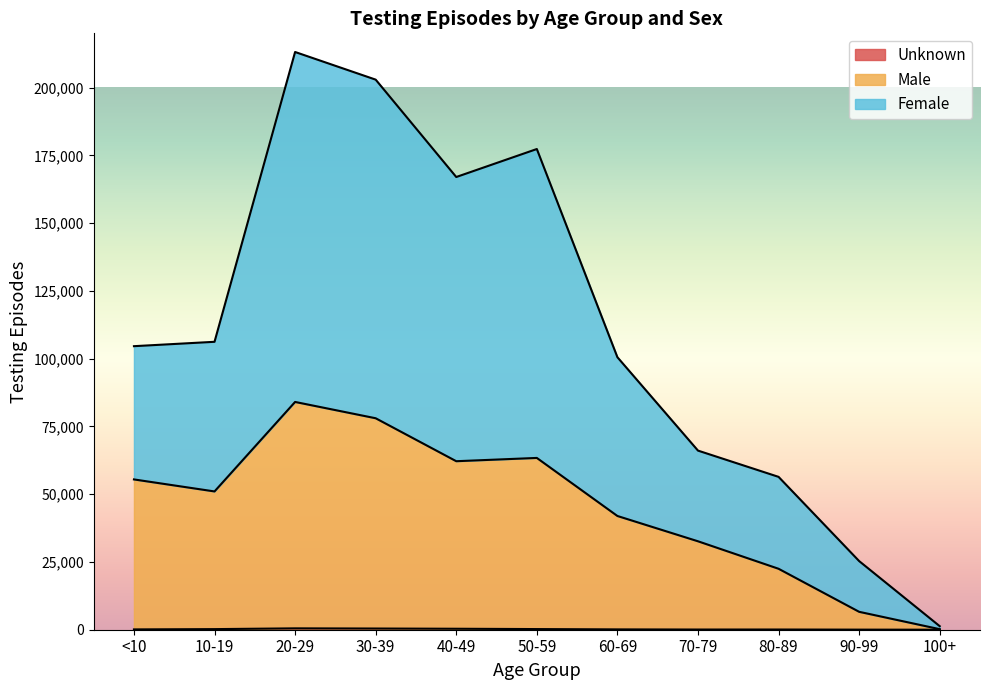

What is the label of the 4th point from the left?

30-39